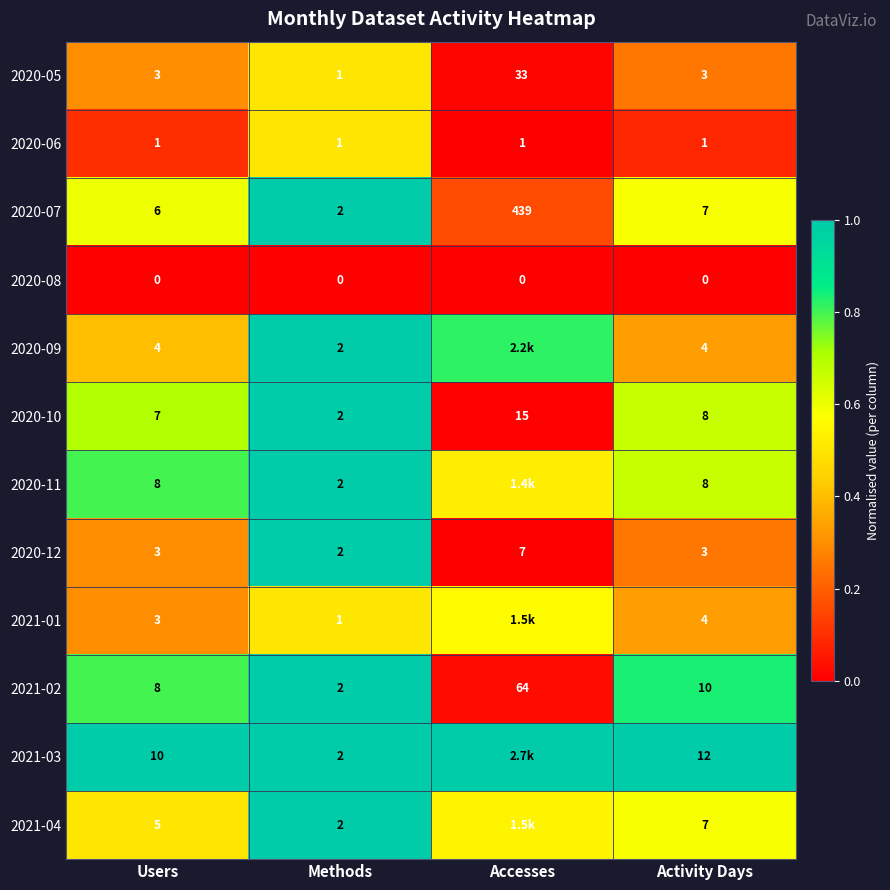

At how many categories does at least one series exceed 0?

4